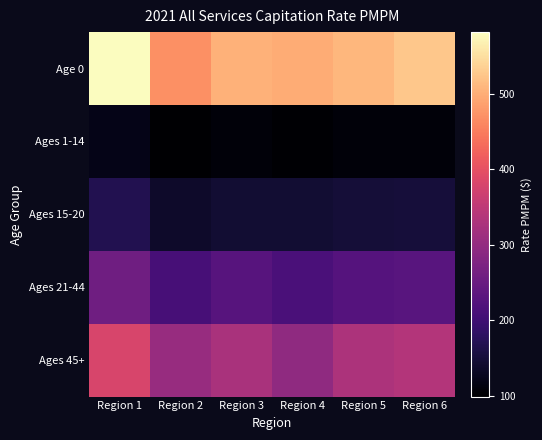

Which series changed the most between Region 1 and Region 5?

Age 0